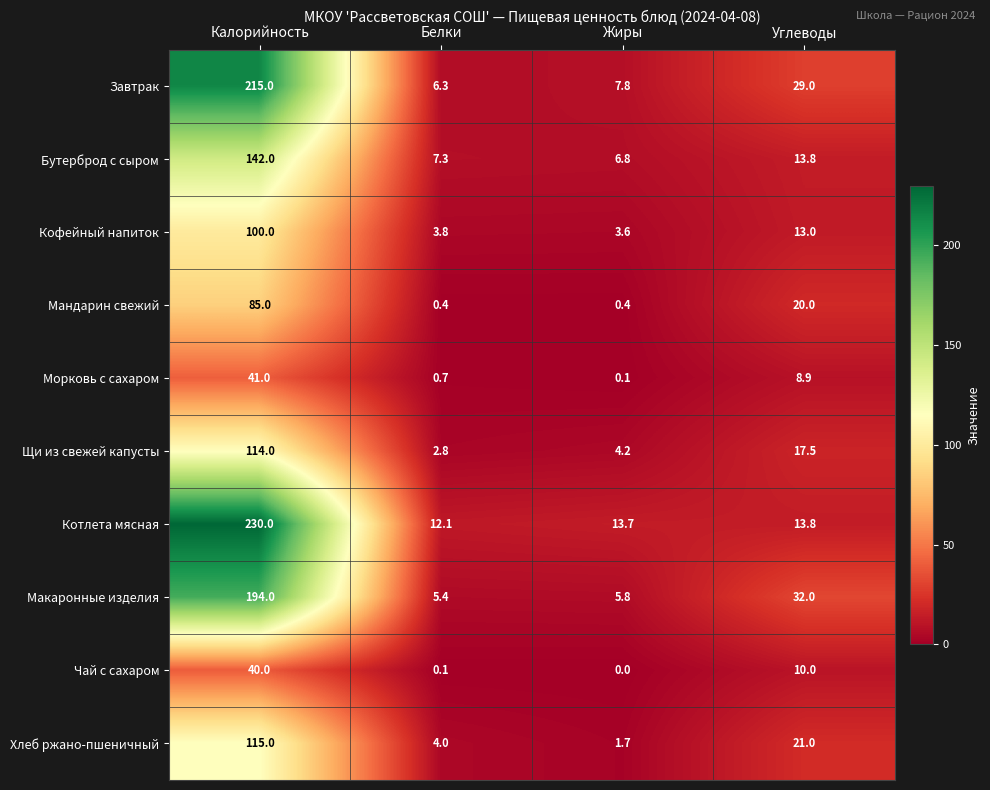

What is the total value across all series at Белки?

42.9